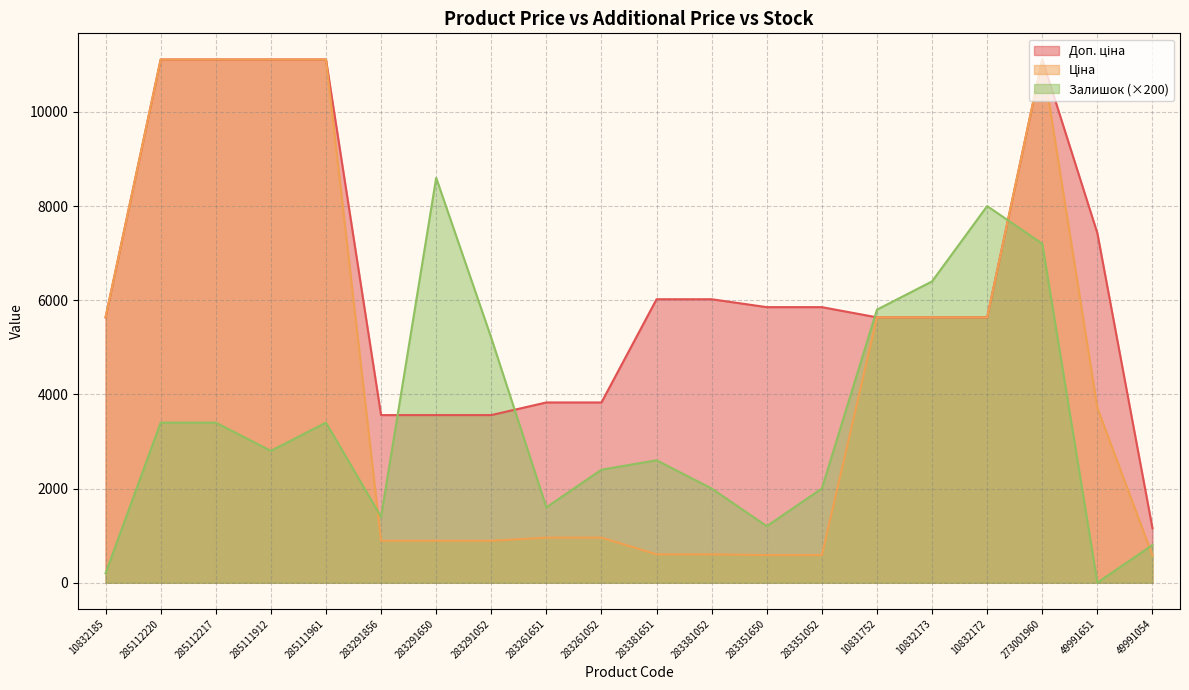

Which series has the largest range (max minus min)?

Ціна